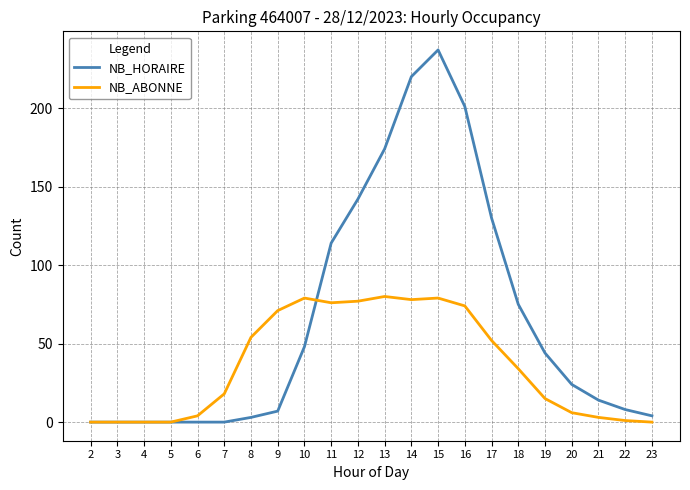

What is the total value across all series at 16?

275